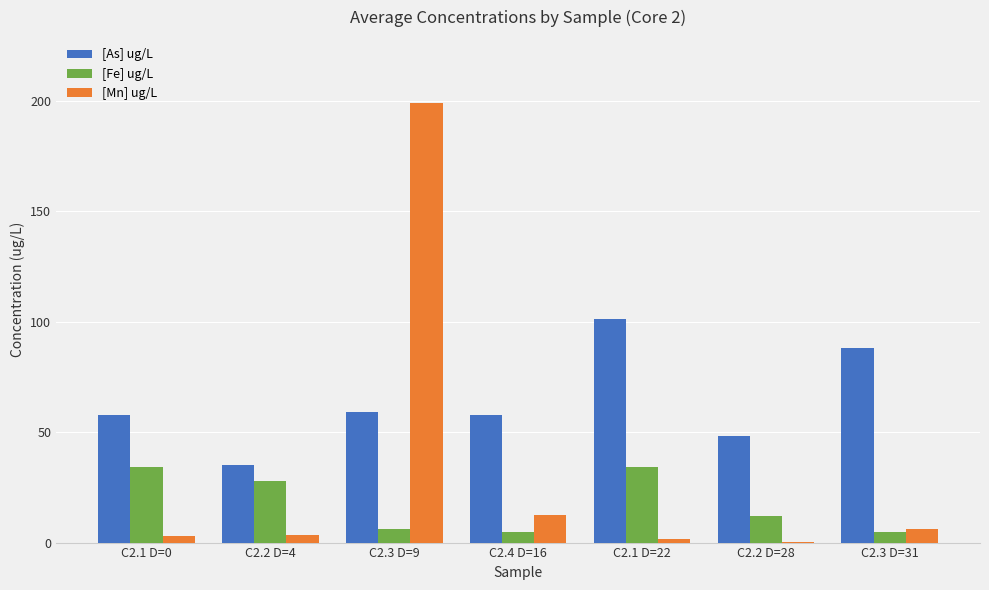

What is the greatest value displayed?

199.0